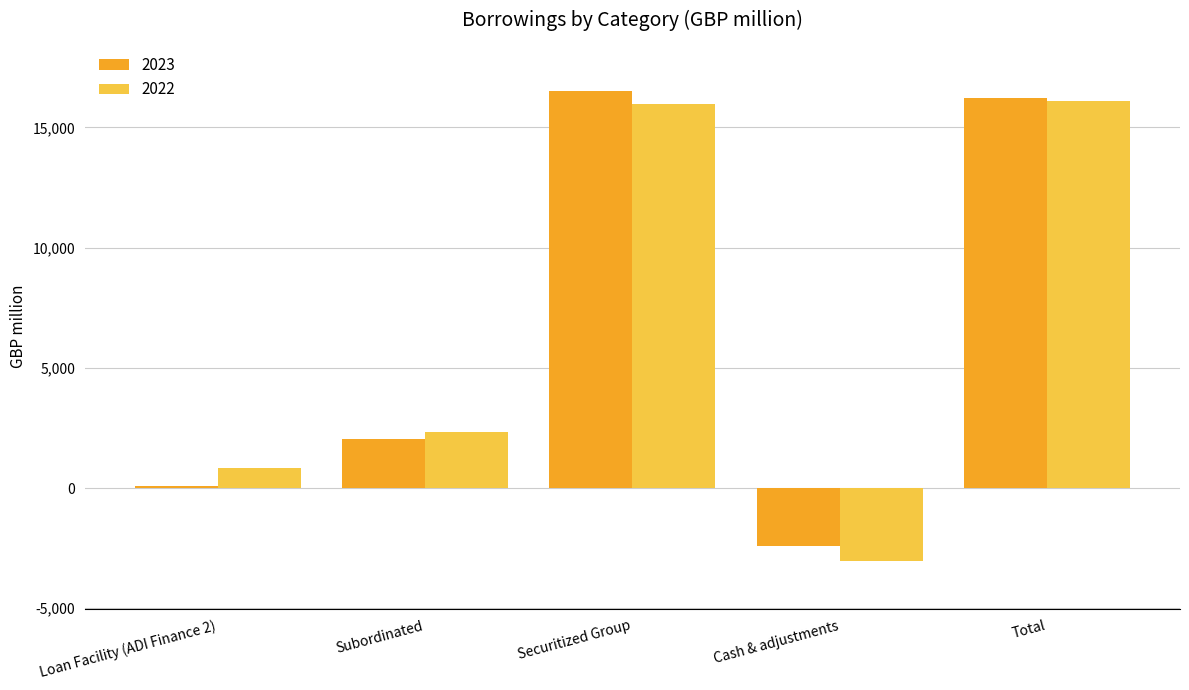

How many bars are there in total?

10